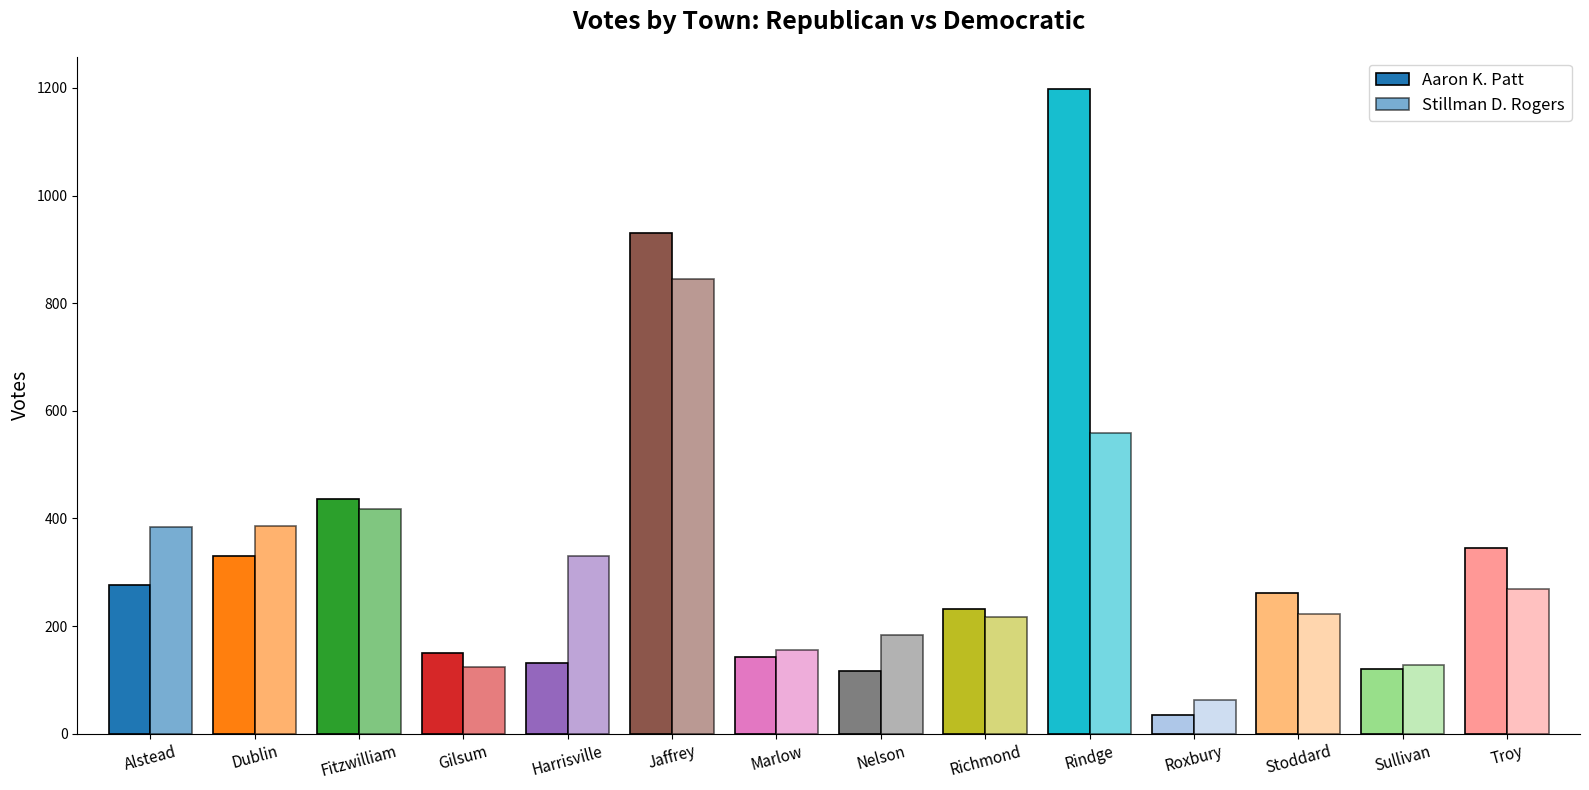

Which category has the highest value across all series?

Rindge